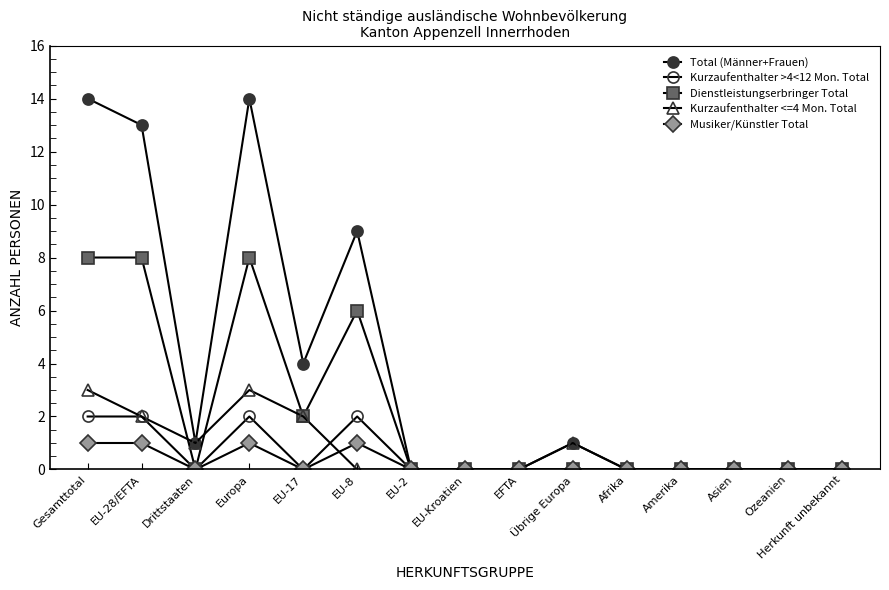

Rank the categories by Kurzaufenthalter <=4 Mon. Total value from highest to lowest.

Gesamttotal, Europa, EU-28/EFTA, EU-17, Drittstaaten, Übrige Europa, EU-8, EU-2, EU-Kroatien, EFTA, Afrika, Amerika, Asien, Ozeanien, Herkunft unbekannt